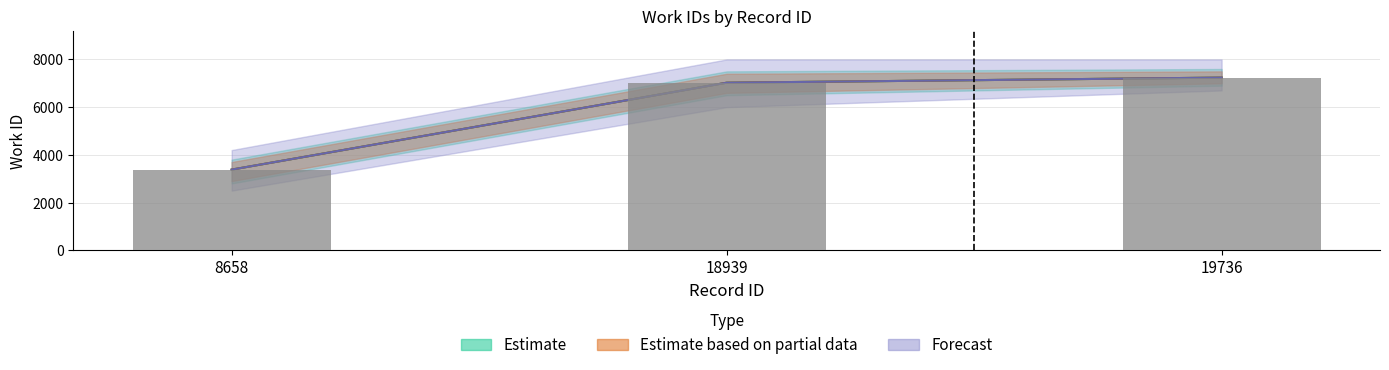

What is the greatest value displayed?

7238